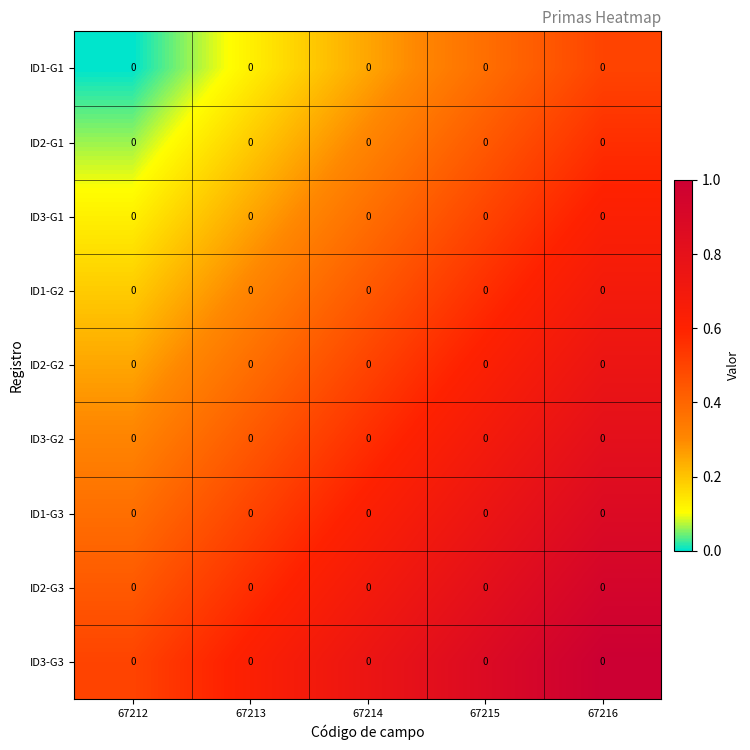

Reading left to right, what are all the values shown in this chart?

ID1-G1: 67212=0.0	67213=0.0	67214=0.0	67215=0.0	67216=0.0
ID2-G1: 67212=0.0	67213=0.0	67214=0.0	67215=0.0	67216=0.0
ID3-G1: 67212=0.0	67213=0.0	67214=0.0	67215=0.0	67216=0.0
ID1-G2: 67212=0.0	67213=0.0	67214=0.0	67215=0.0	67216=0.0
ID2-G2: 67212=0.0	67213=0.0	67214=0.0	67215=0.0	67216=0.0
ID3-G2: 67212=0.0	67213=0.0	67214=0.0	67215=0.0	67216=0.0
ID1-G3: 67212=0.0	67213=0.0	67214=0.0	67215=0.0	67216=0.0
ID2-G3: 67212=0.0	67213=0.0	67214=0.0	67215=0.0	67216=0.0
ID3-G3: 67212=0.0	67213=0.0	67214=0.0	67215=0.0	67216=0.0